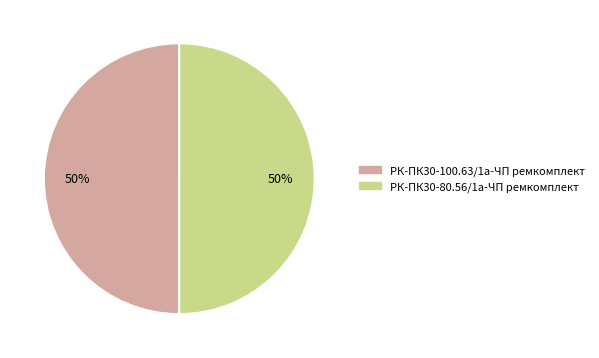

What percentage is the РК-ПК30-100.63/1а-ЧП ремкомплект slice, to the nearest percent?

50%